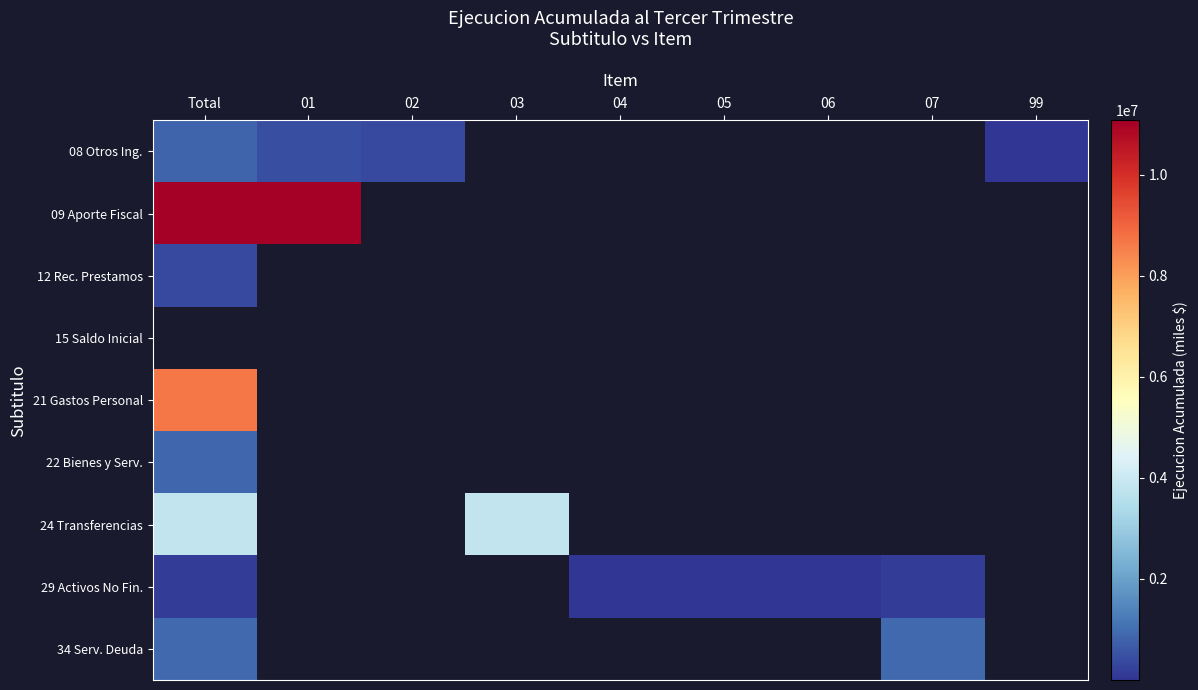

How many categories are shown in the chart?

9